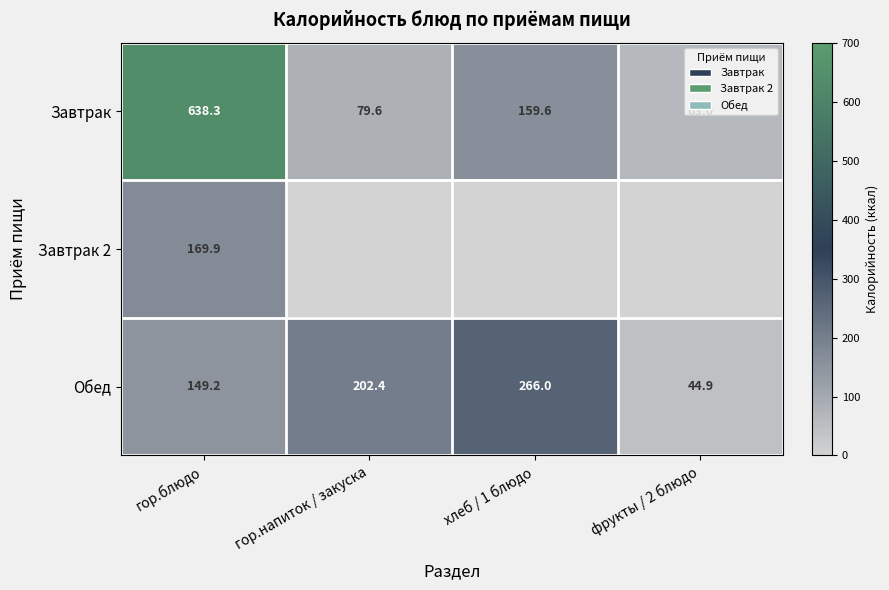

At which label does Завтрак reach its peak?

гор.блюдо